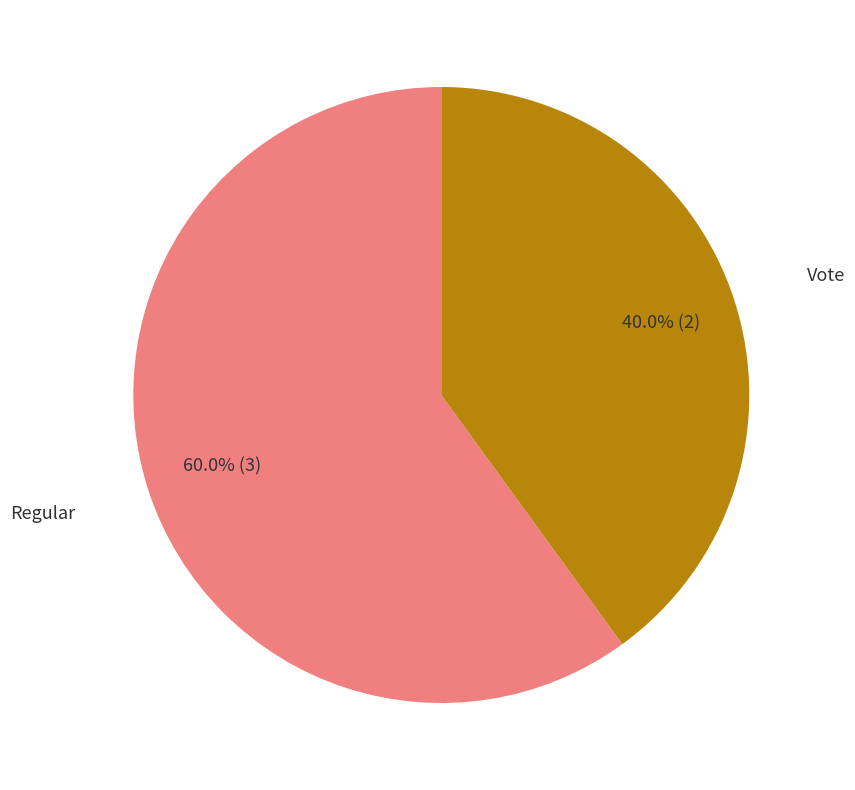

How many slices are in this pie chart?

2